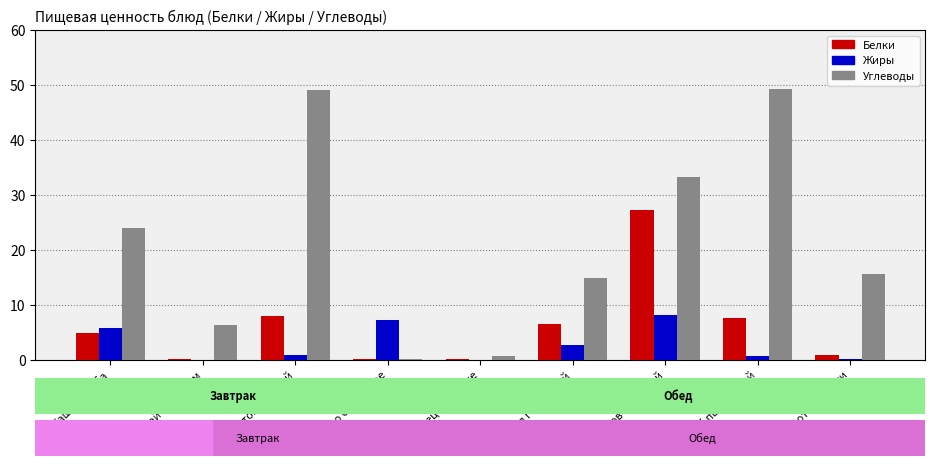

Is the value of Углеводы at Каша Дружба greater than the value of Жиры at Масло сливочное?

Yes